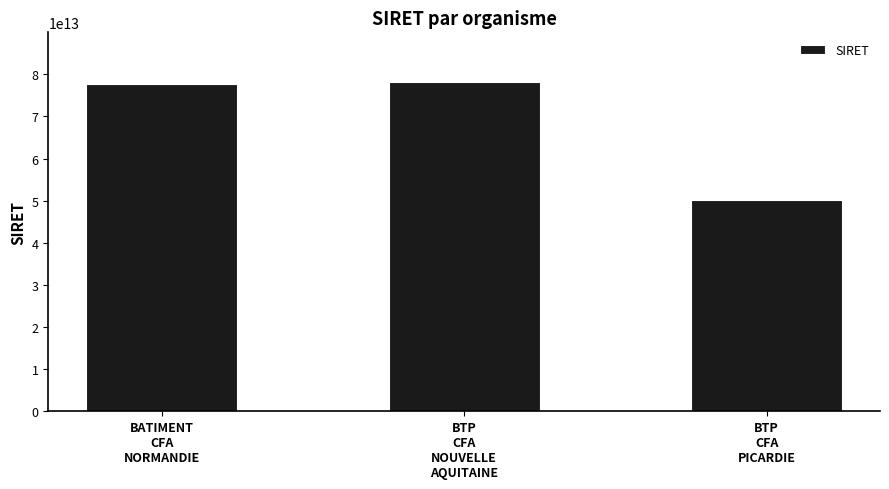

What is the difference between the maximum and minimum values?

27975240900100